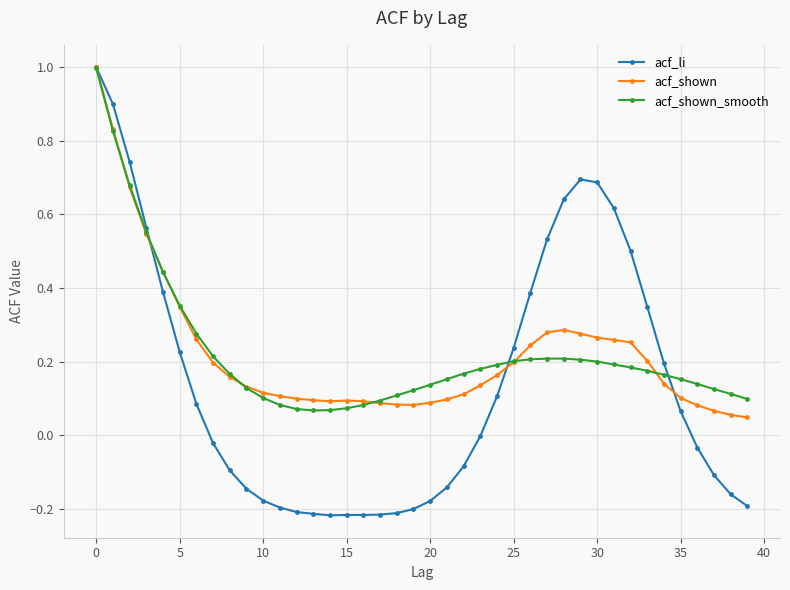

At how many categories does at least one series exceed 0?

40